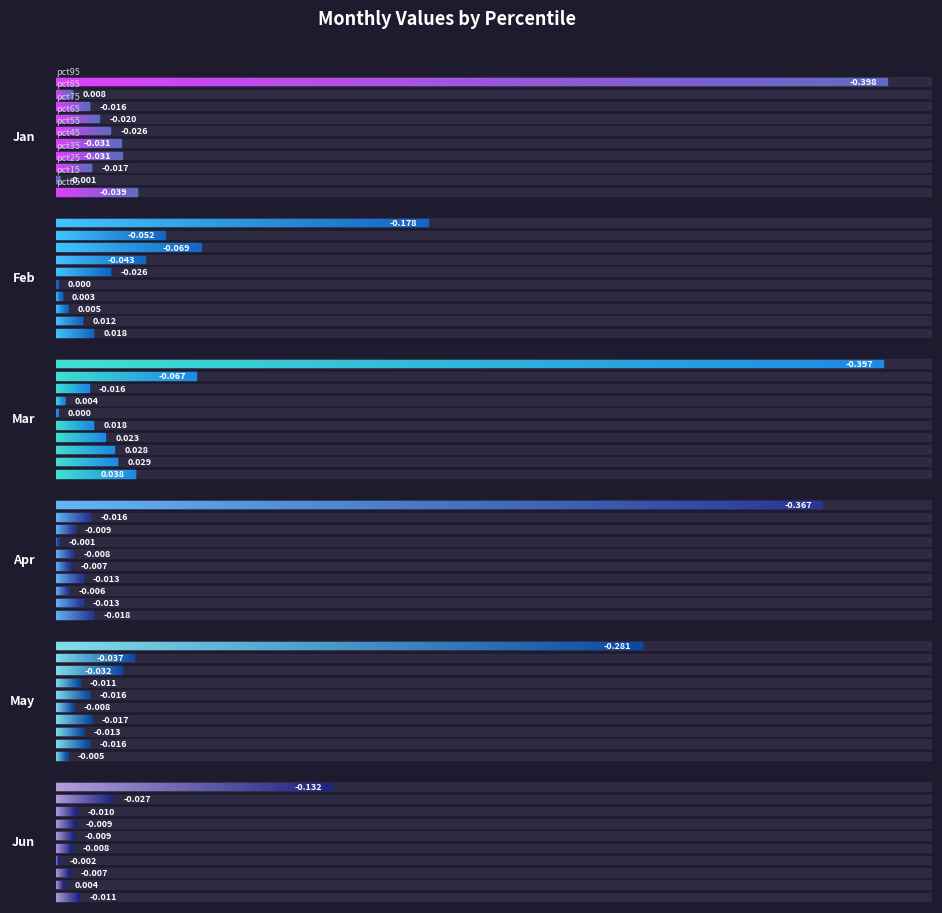

Rank the series at pct05 from highest to lowest value.

Mar, Feb, May, Jun, Apr, Jan